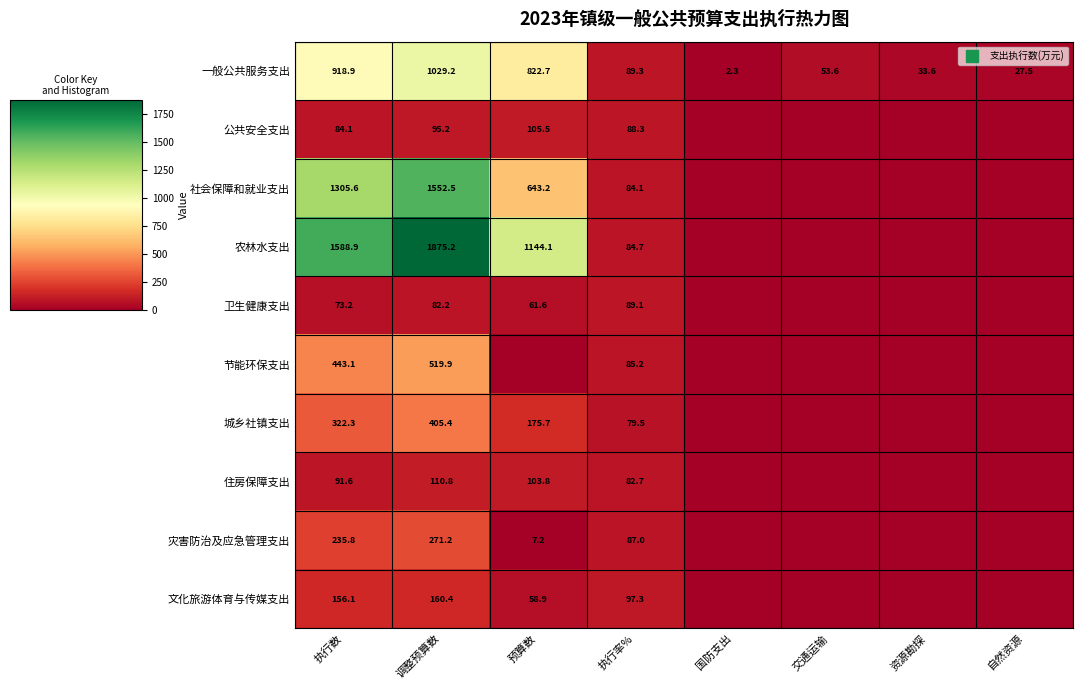

What is the difference between the second highest and second lowest values in the 城乡社镇支出 series?

322.3